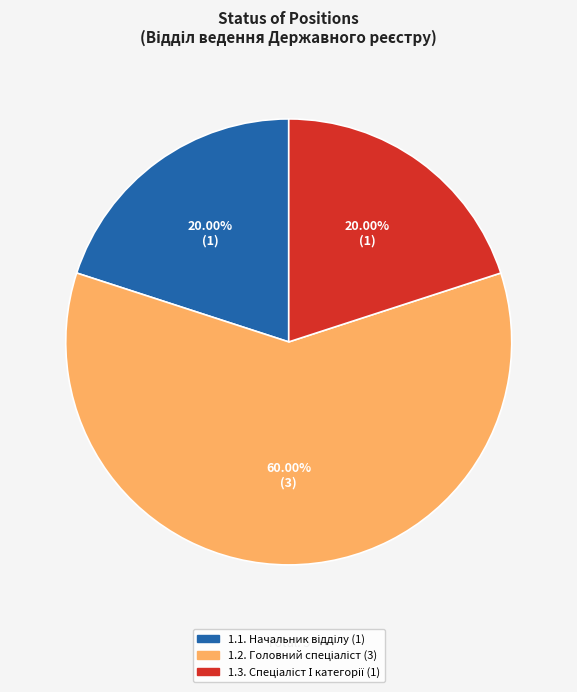

Is there a majority slice in this chart?

Yes